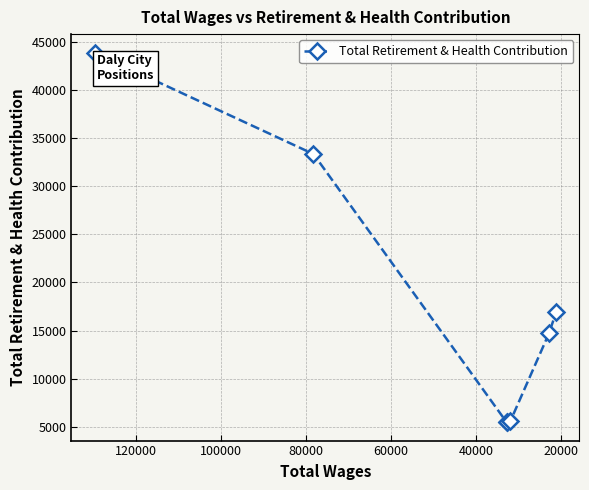

True or false: the data shows 25001 at 120000.

False